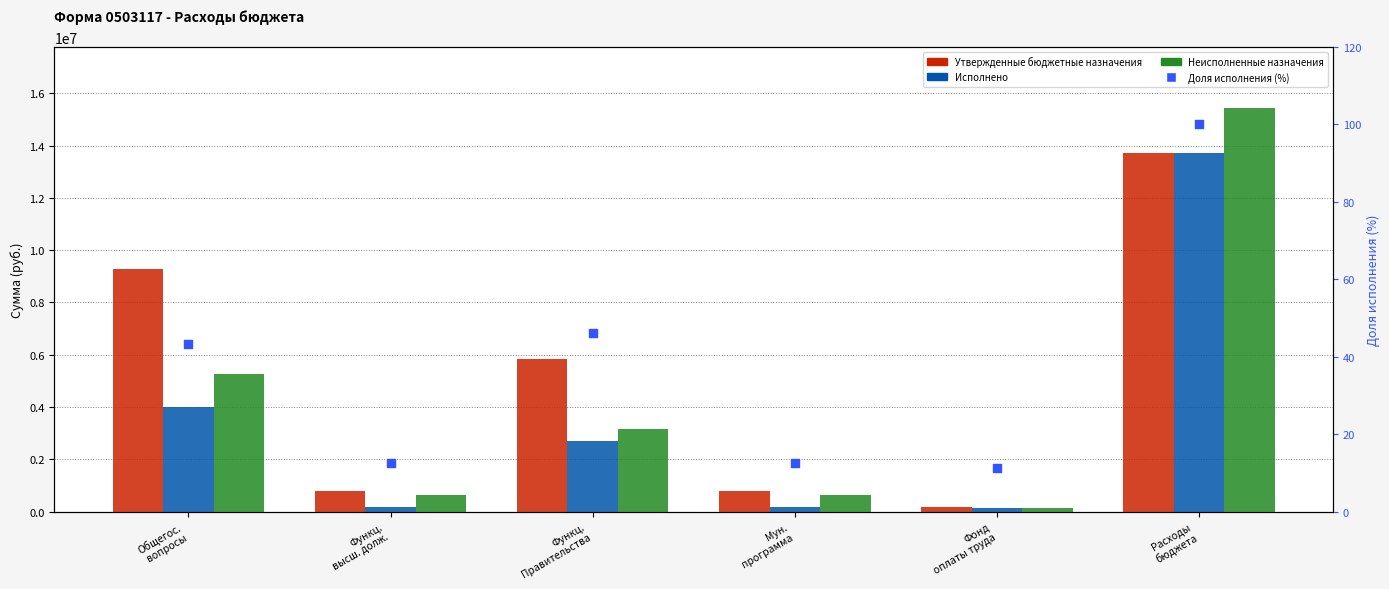

At how many categories does at least one series exceed 7480514?

2